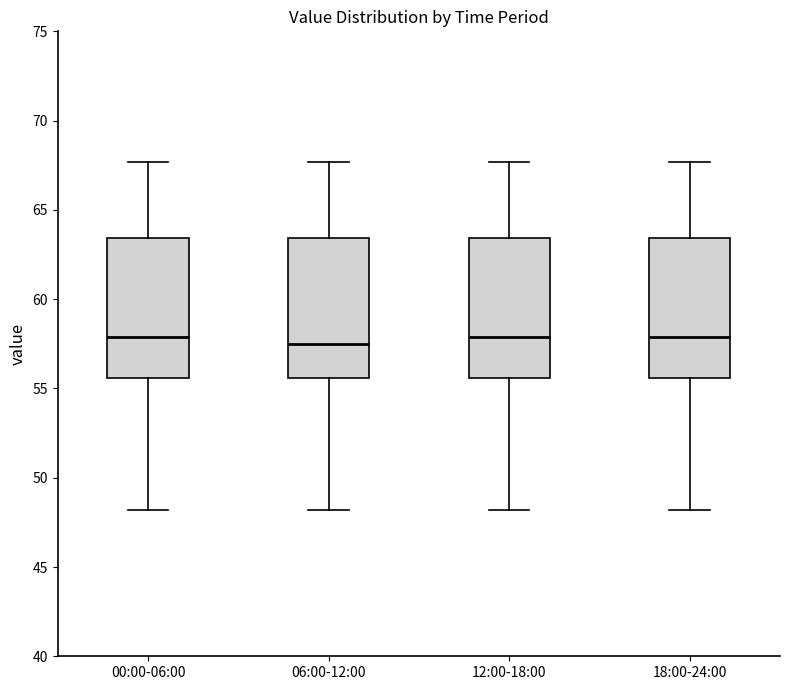

Reading left to right, transcribe this box plot: for each box, give where its median line is, the range the box spans, and where its two whiskers end, as read against the y-axis. The values are not printed on the chart, so give them approximately, as read against the axis.

00:00-06:00: median 58.0, box 55.5 to 63.5, whiskers 48.0 to 67.5
06:00-12:00: median 57.5, box 55.5 to 63.5, whiskers 48.0 to 67.5
12:00-18:00: median 58.0, box 55.5 to 63.5, whiskers 48.0 to 67.5
18:00-24:00: median 58.0, box 55.5 to 63.5, whiskers 48.0 to 67.5